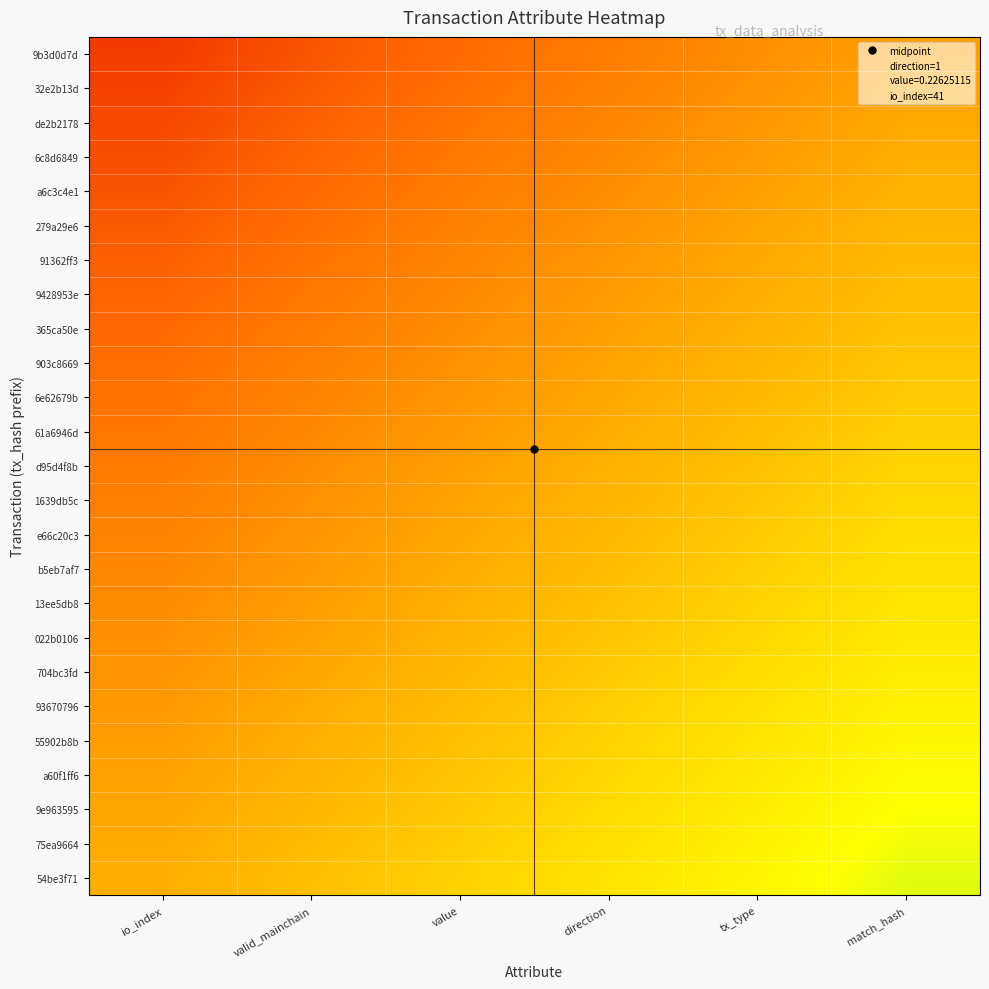

Which label corresponds to the smallest value in the chart?

io_index